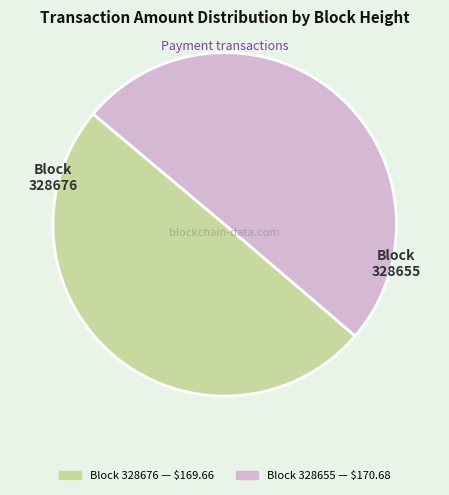

Count the number of slices in the pie.

2